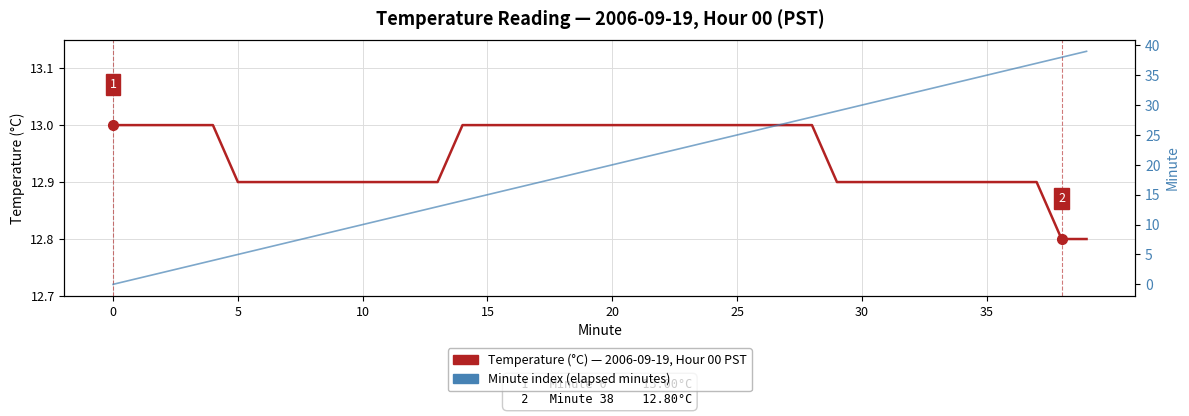

How many times do Temperature (°C), 2006-09-19 00:xx PST and Minute index cross each other?

1